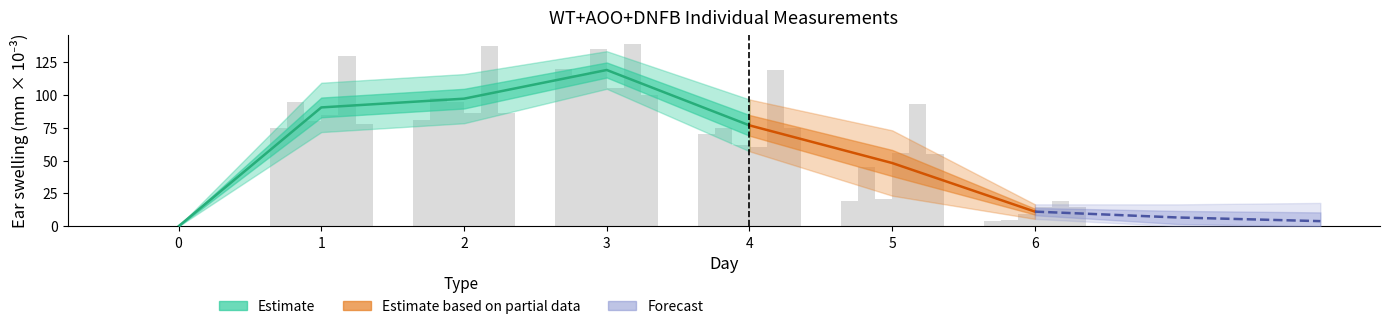

The col_5 series shows -47 at 0. True or false?

False